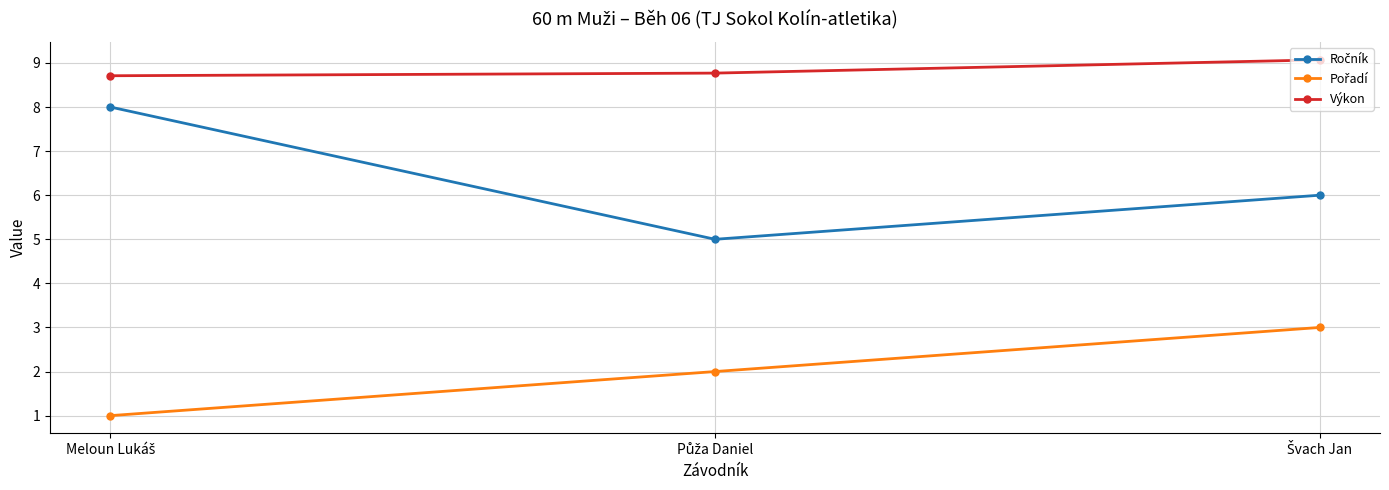

What is the value of the Výkon point at the 2nd from the left?

8.8